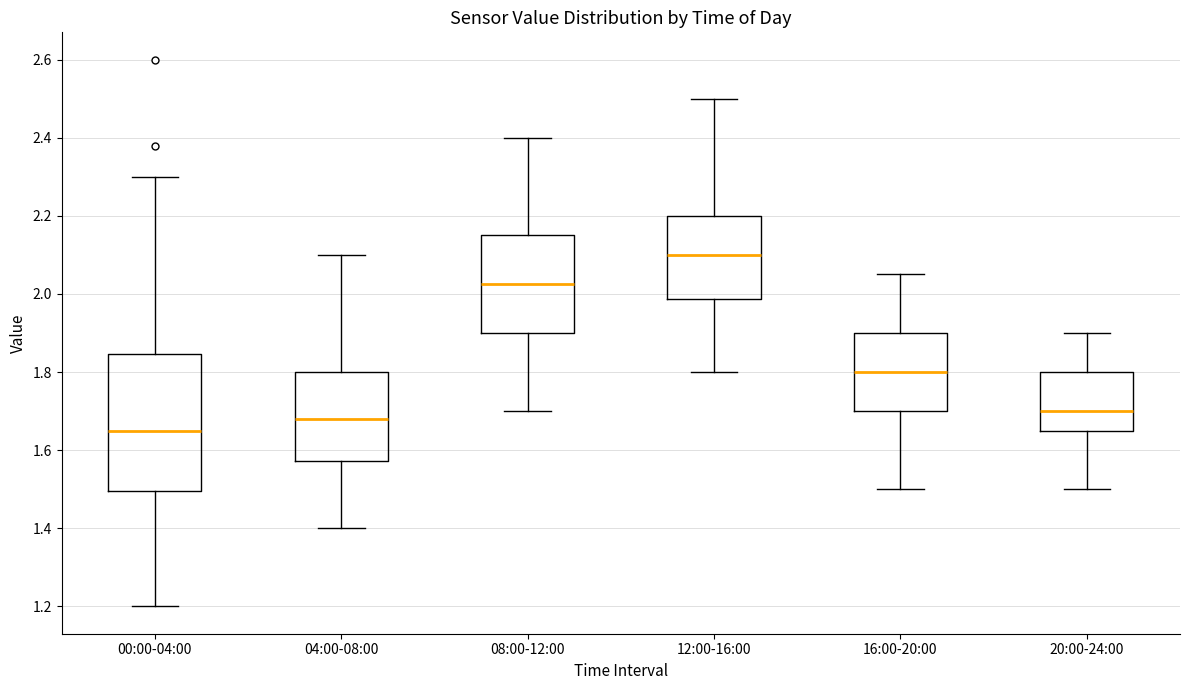

Comparing the boxes themselves (not the whiskers), which one is the tallest?

00:00-04:00